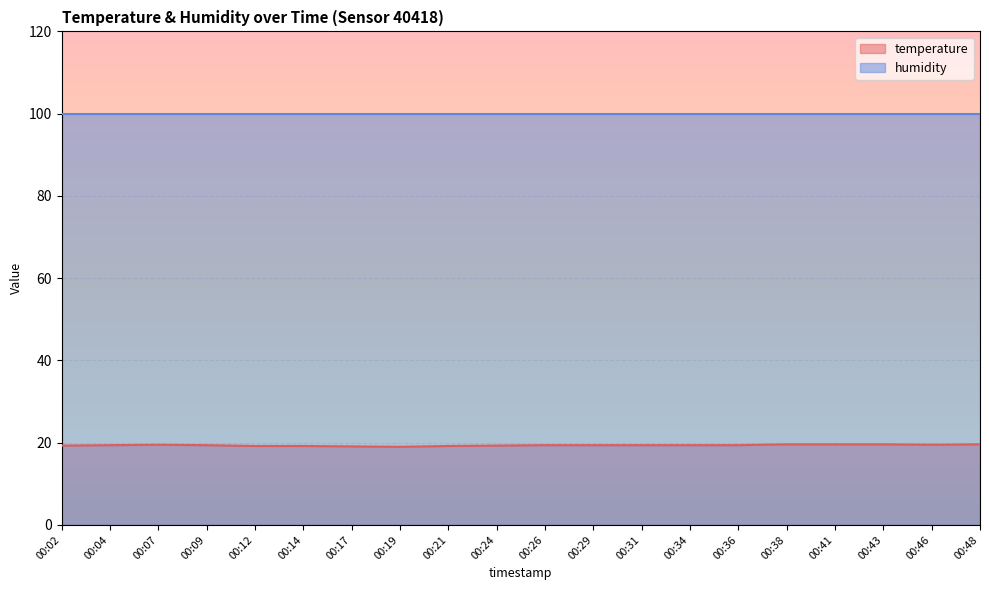

True or false: there are more than 0 points higher than both neighbors.

True